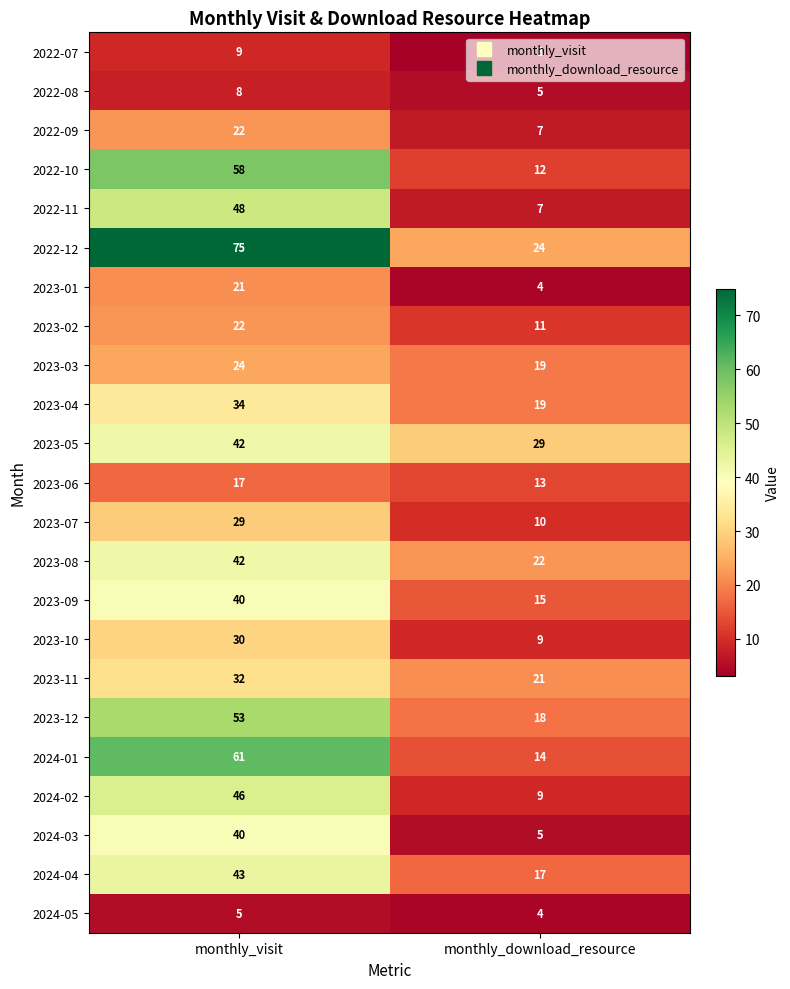

Where is 2023-07 nearest to the value 19?

monthly_download_resource